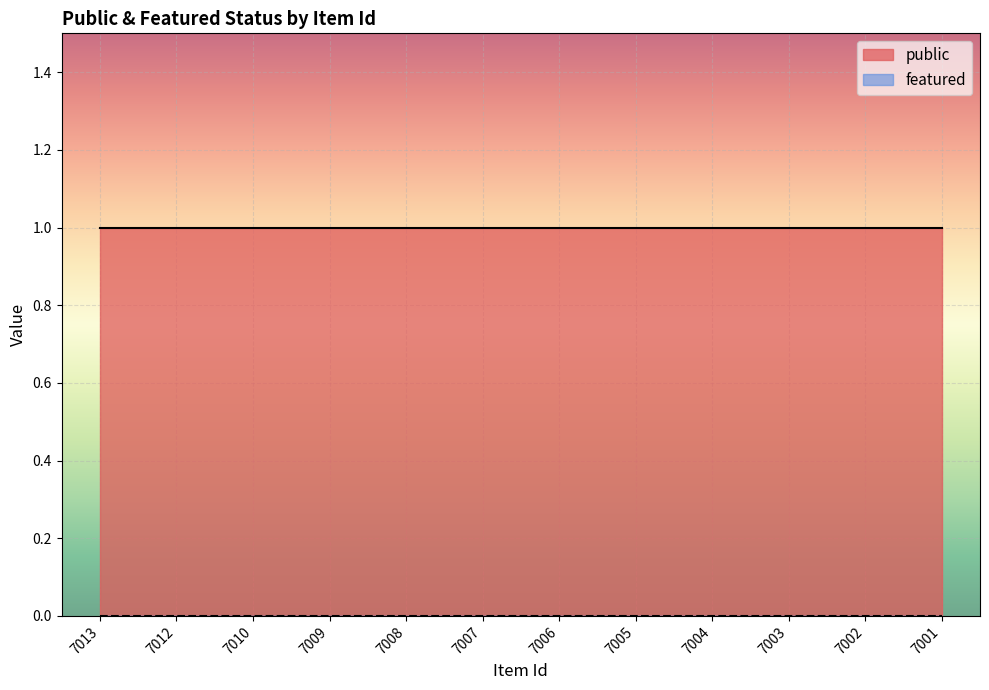

At which category is the sum across all series the highest?

7013